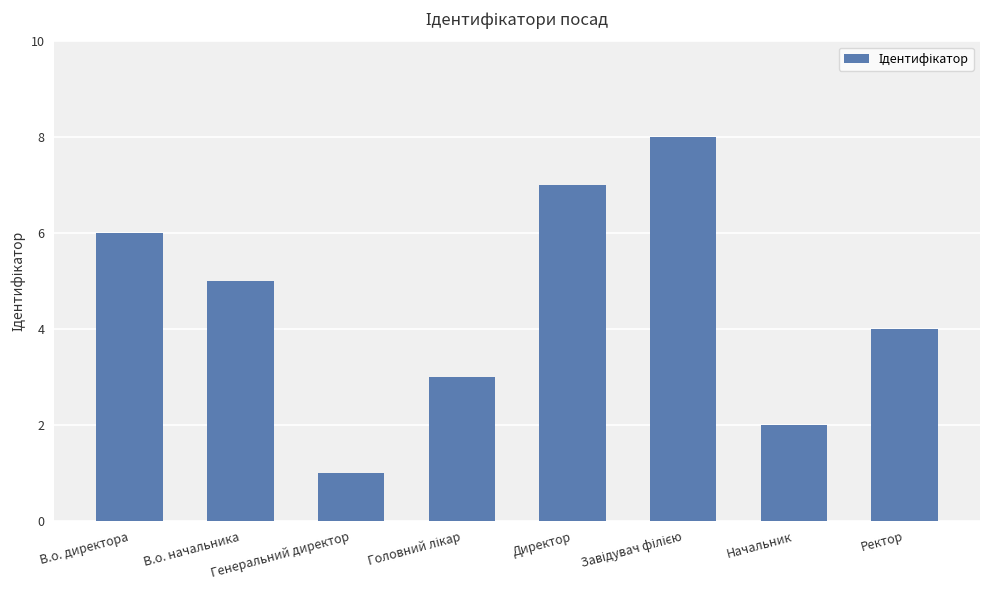

What is the difference between the maximum and minimum values?

7